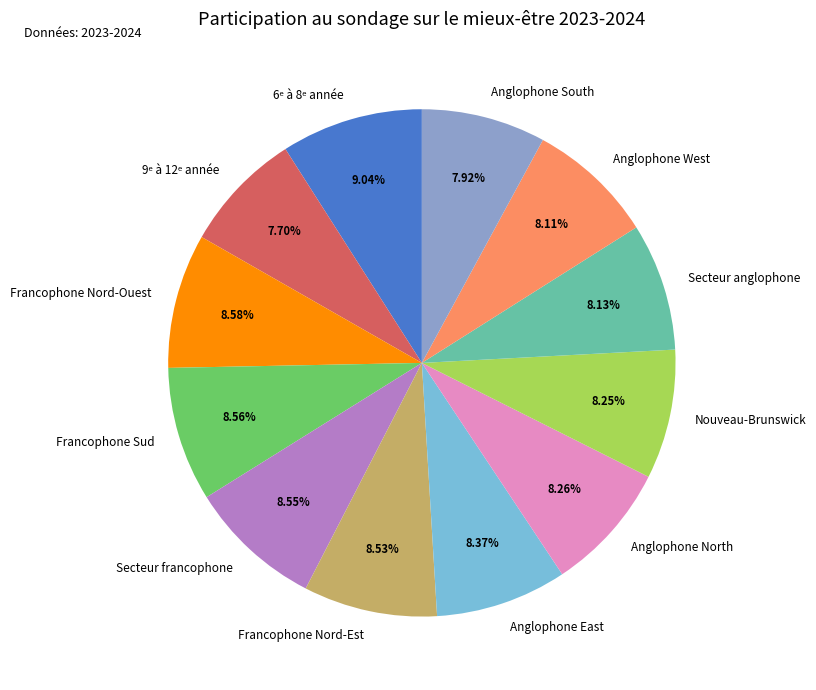

Which has a higher value, Anglophone South or Francophone Sud?

Francophone Sud